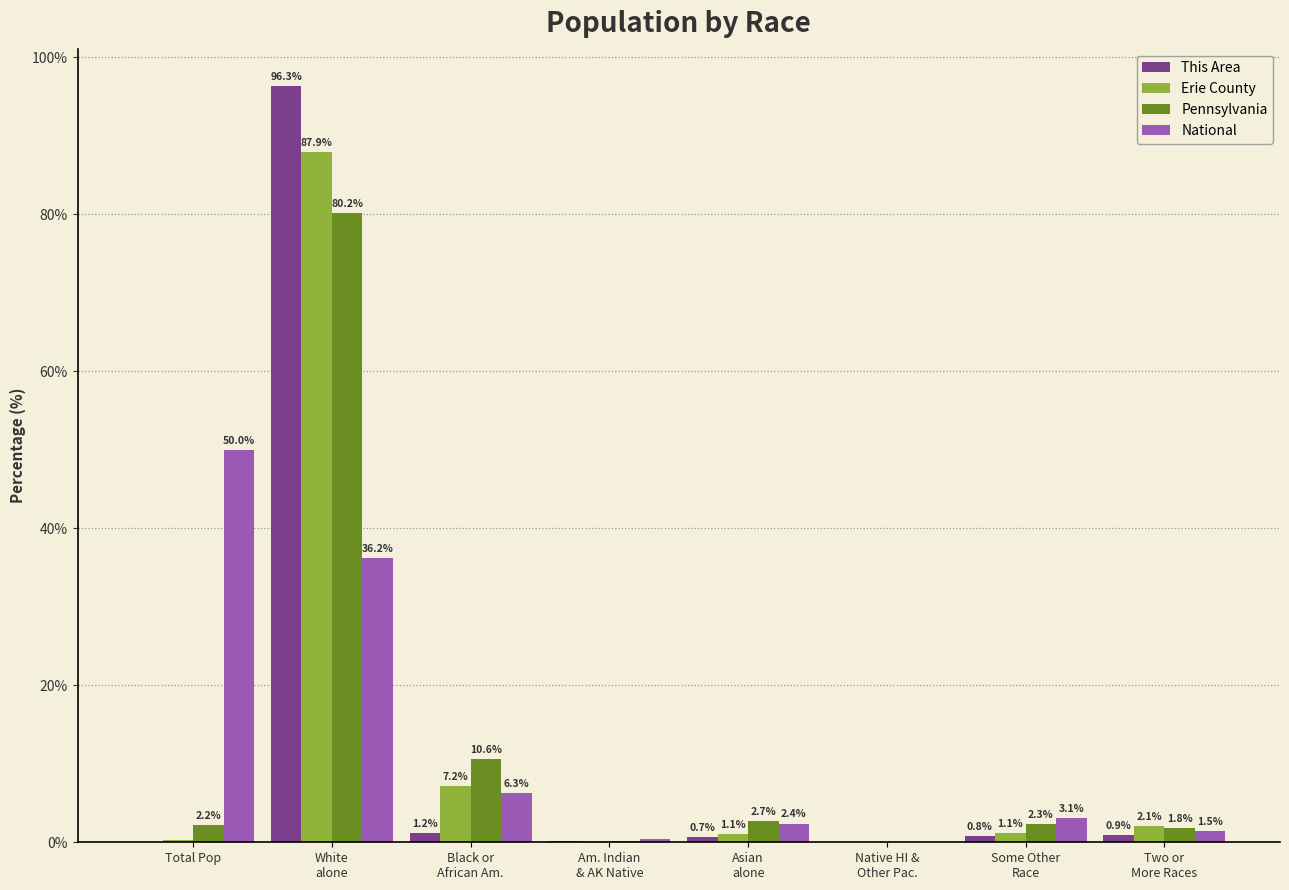

At which category does the chart reach its peak across all series?

White
alone